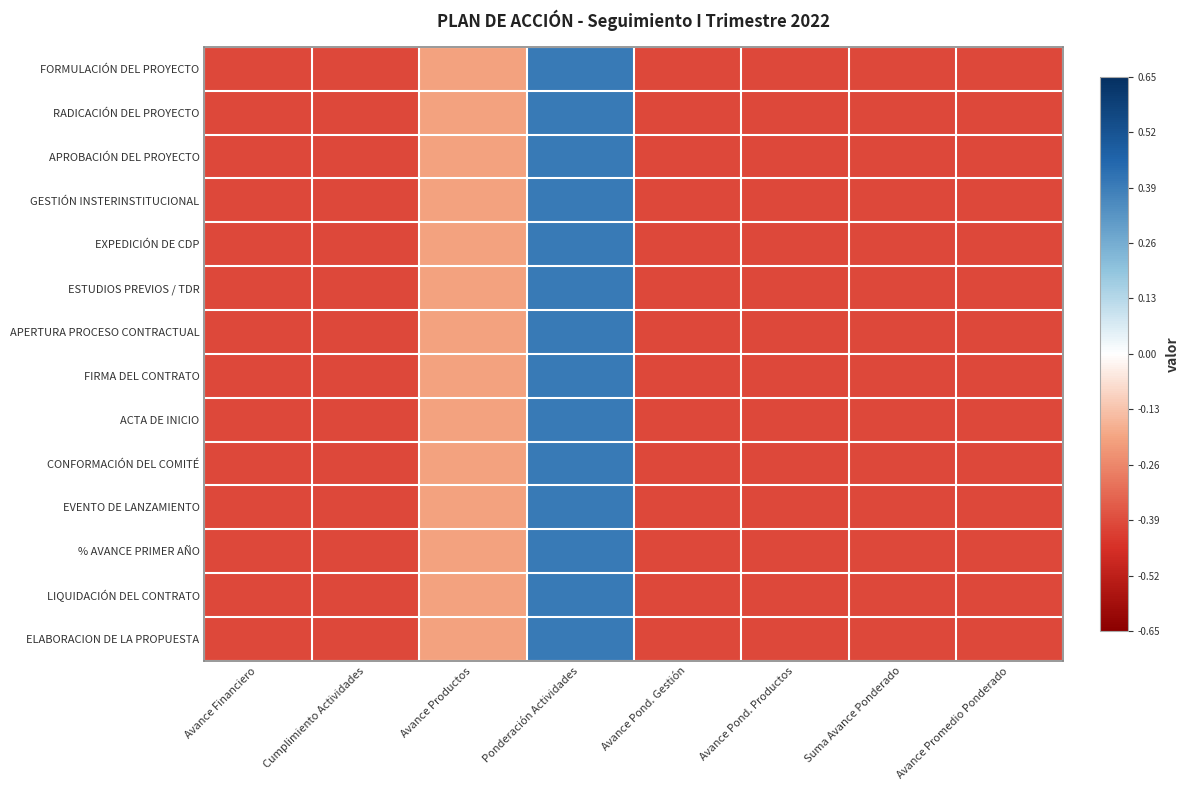

How many distinct data groups are displayed?

14